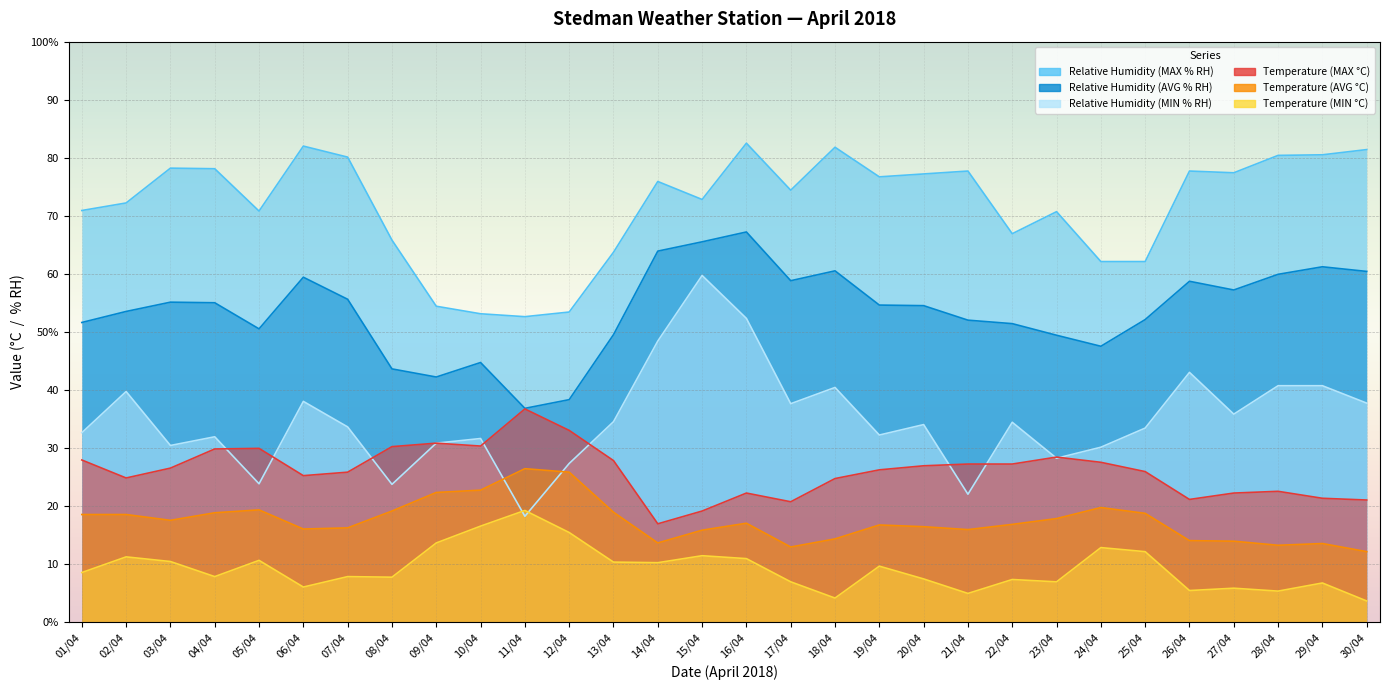

At which label does Temperature (AVG °C) first exceed 17?

01/04